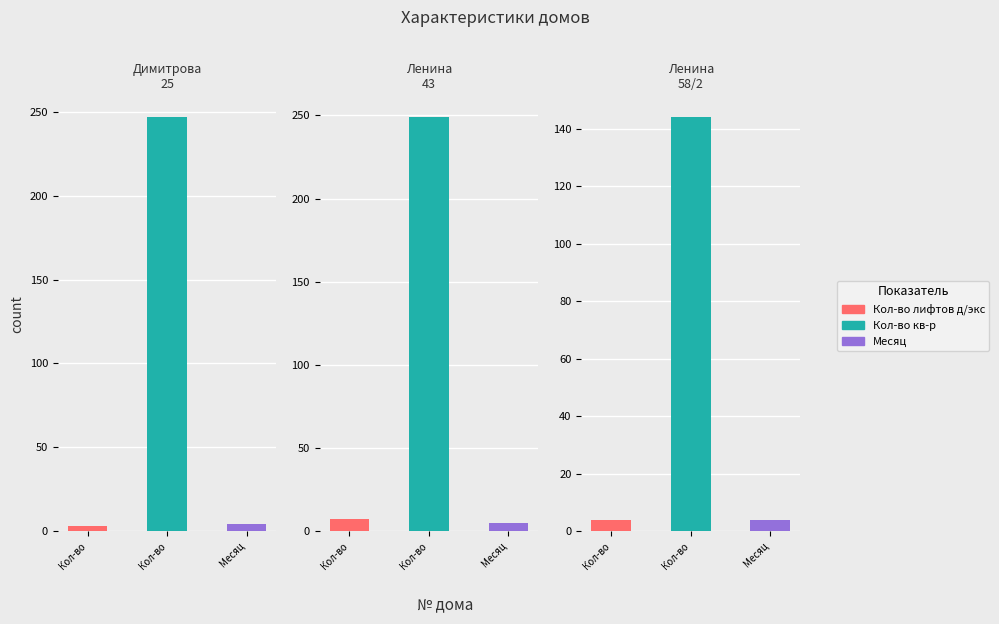

Count the number of data series in this chart.

3